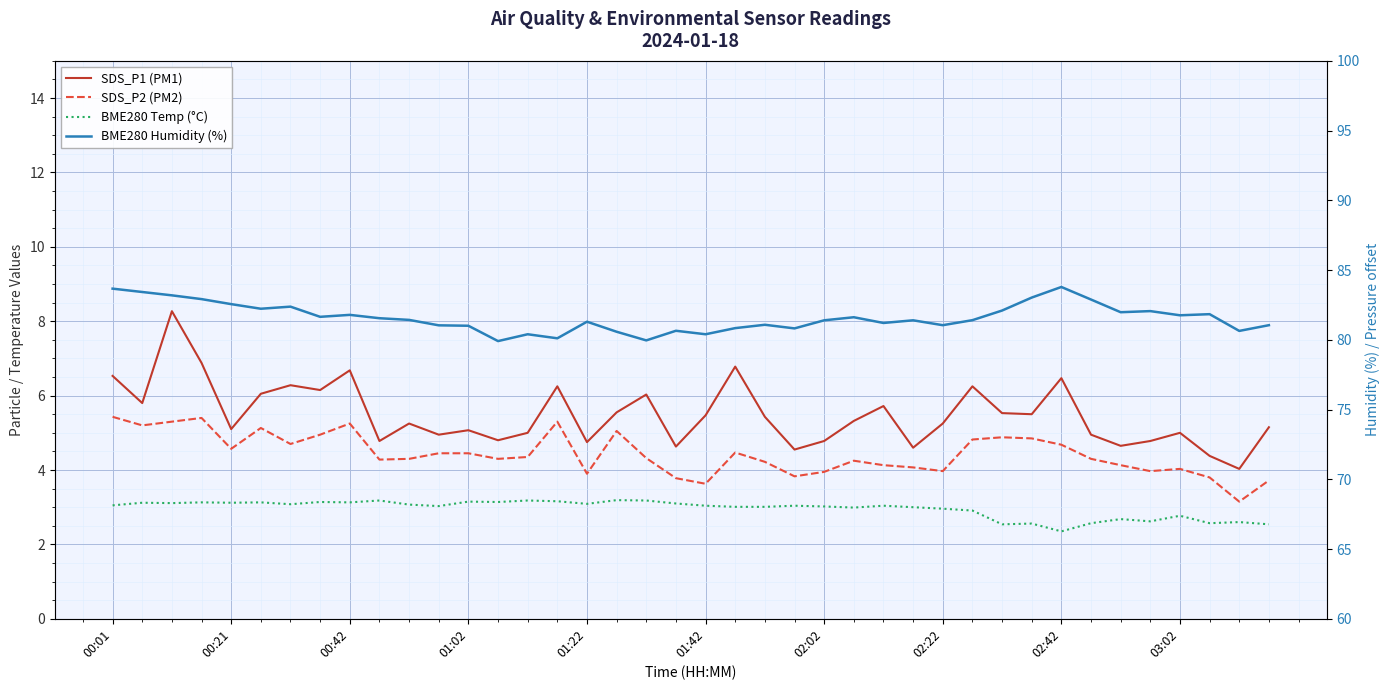

What is the spread (max minus min) of values at 21?

77.8